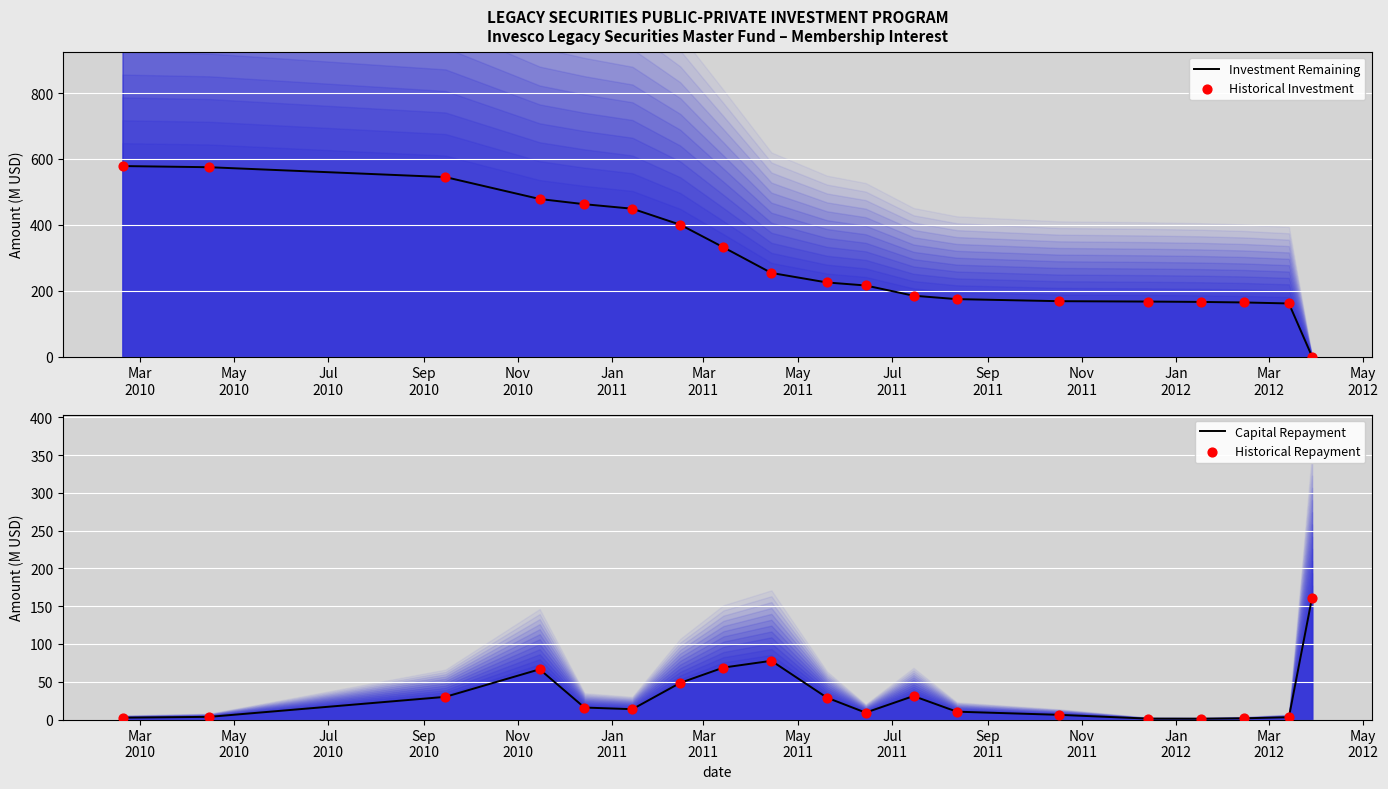

Which series contains the highest Y value?

Investment Remaining